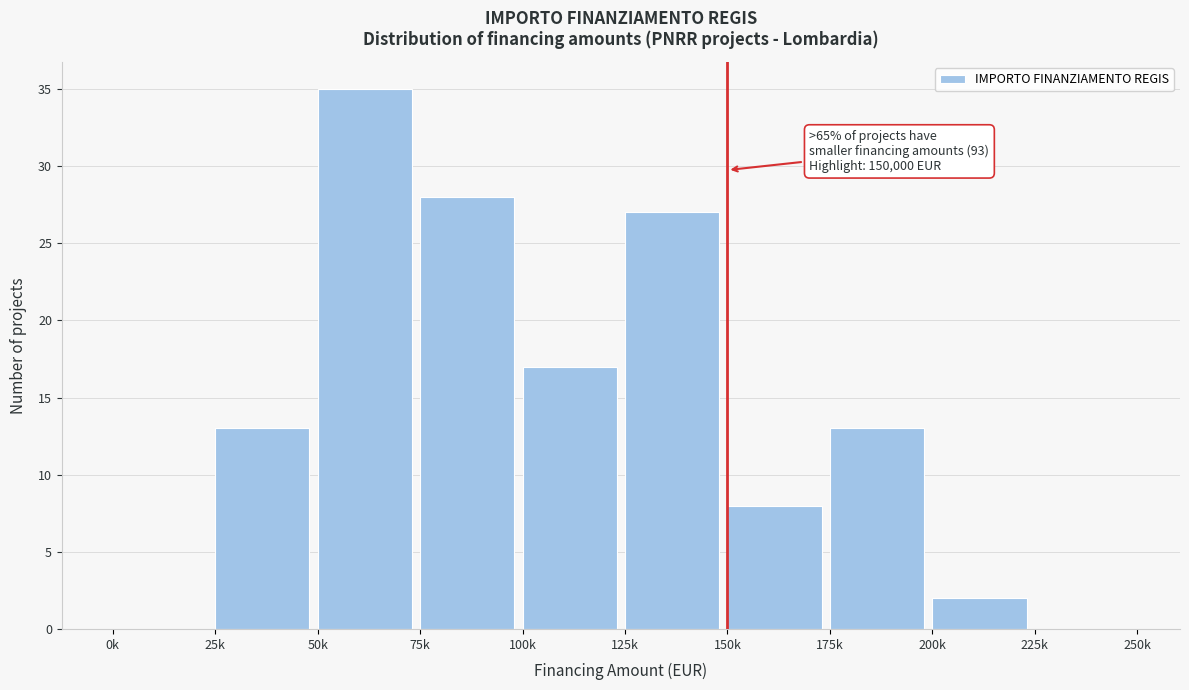

Reading left to right, transcribe all the data shown in this chart.

0k=0	25k=13	50k=35	75k=28	100k=17	125k=27	150k=8	175k=13	200k=2	225k=0